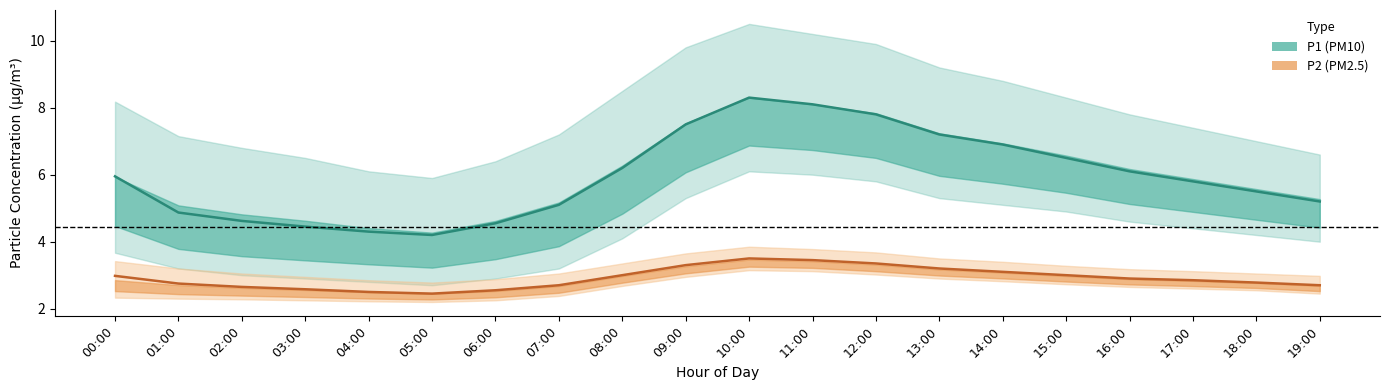

List the series in order of their peak value, highest first.

P1_upper, P1_mean, P1_lower, P2_upper, P2_mean, P2_lower